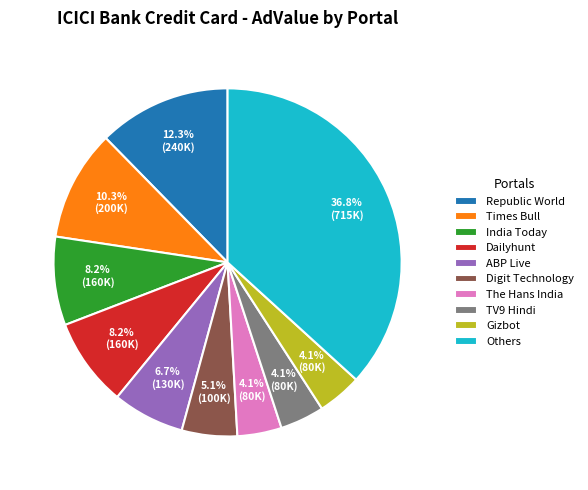

What is the ratio of the value at Republic World to the value at Others?

0.3